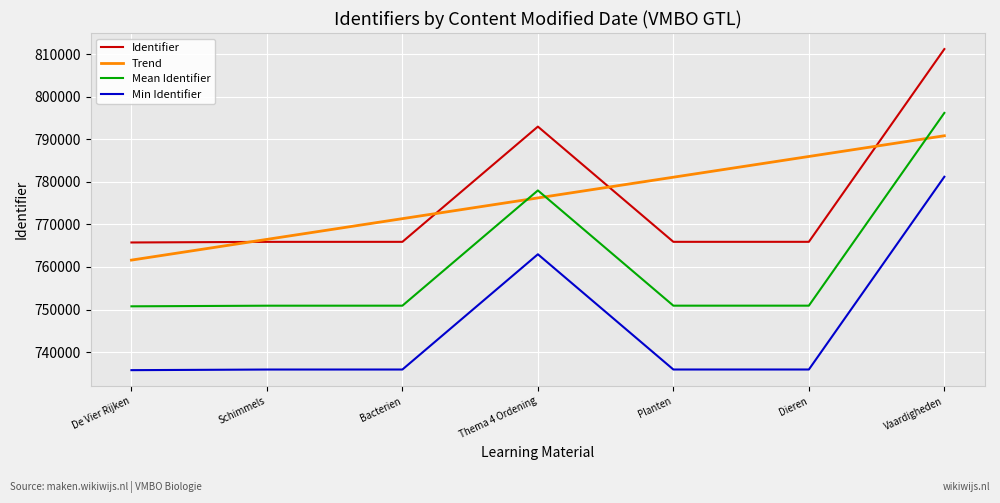

What is the average value of the Identifier series?

776217.7